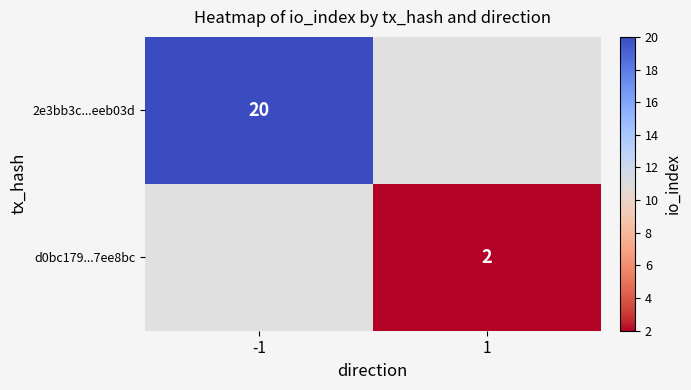

The value of 2e3bb3c...eeb03d at -1 is 14. True or false?

False